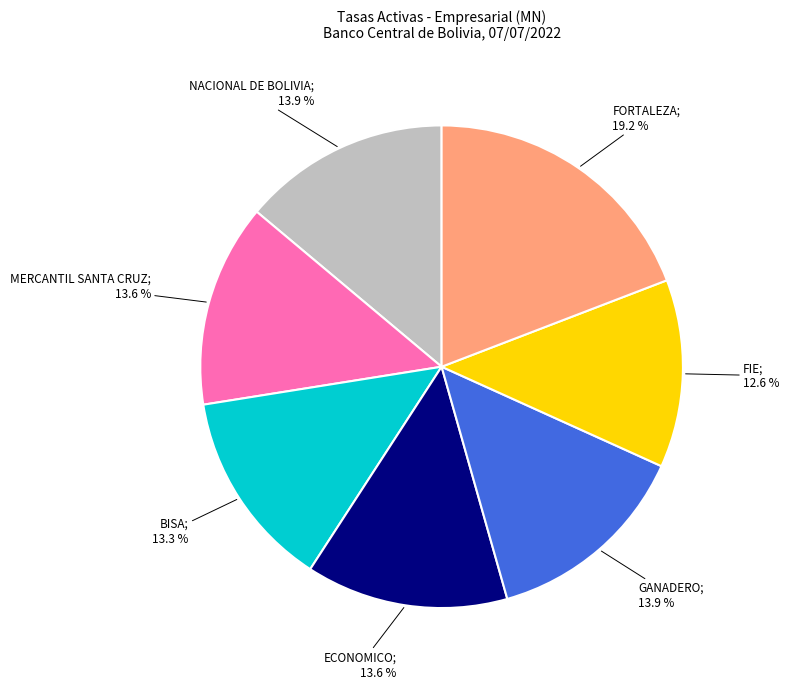

Is there any slice that represents more than half of the pie?

No